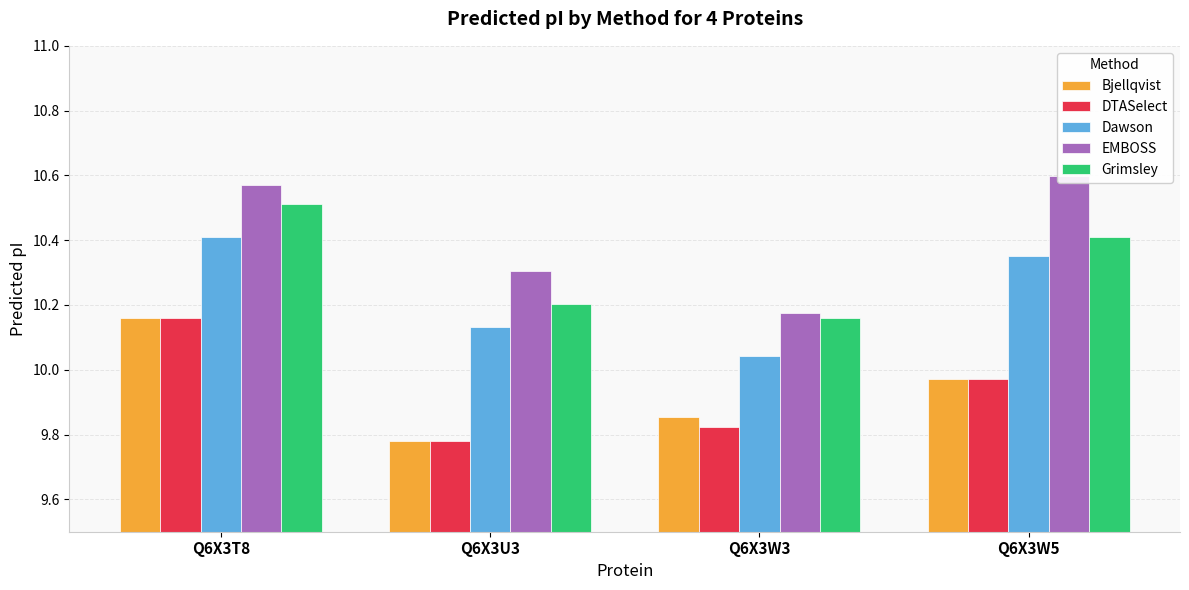

What is the value of the Dawson bar at the 2nd from the left?

10.1